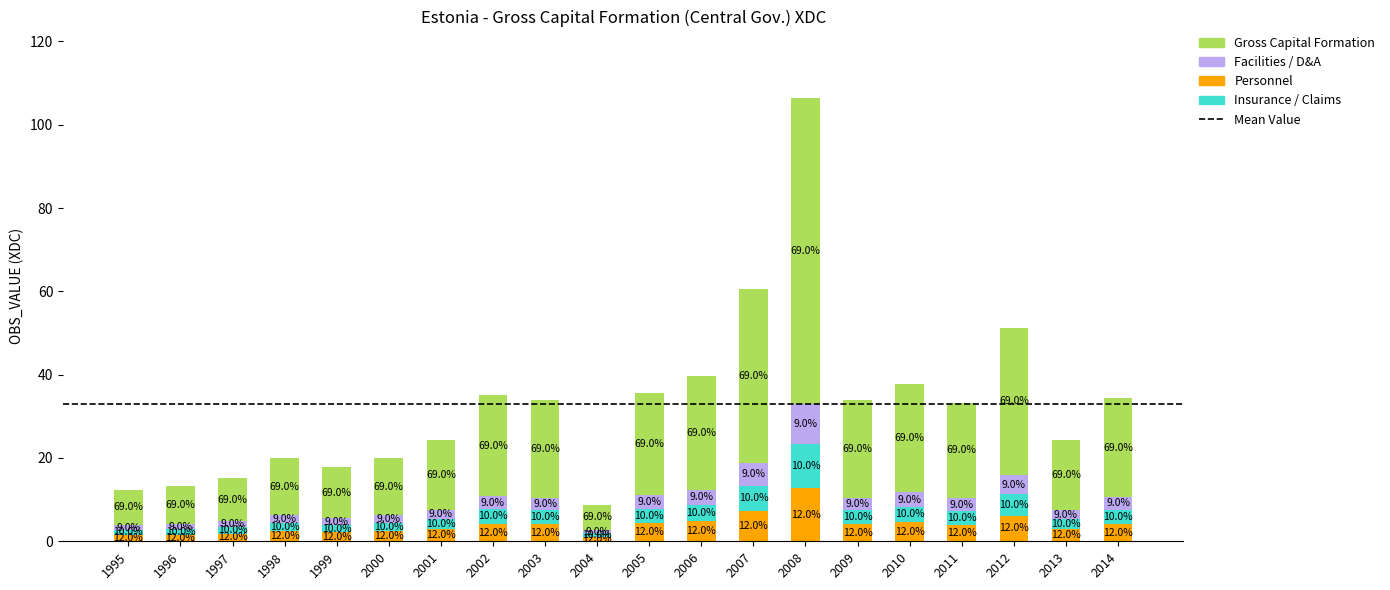

Between 1995 and 2014, which is larger?

2014